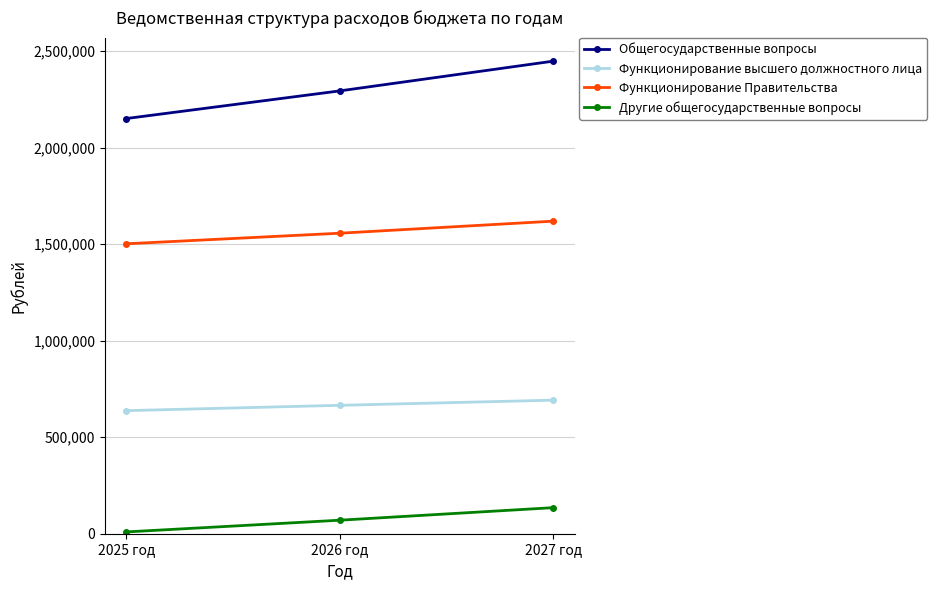

At which category does the chart reach its minimum across all series?

2025 год